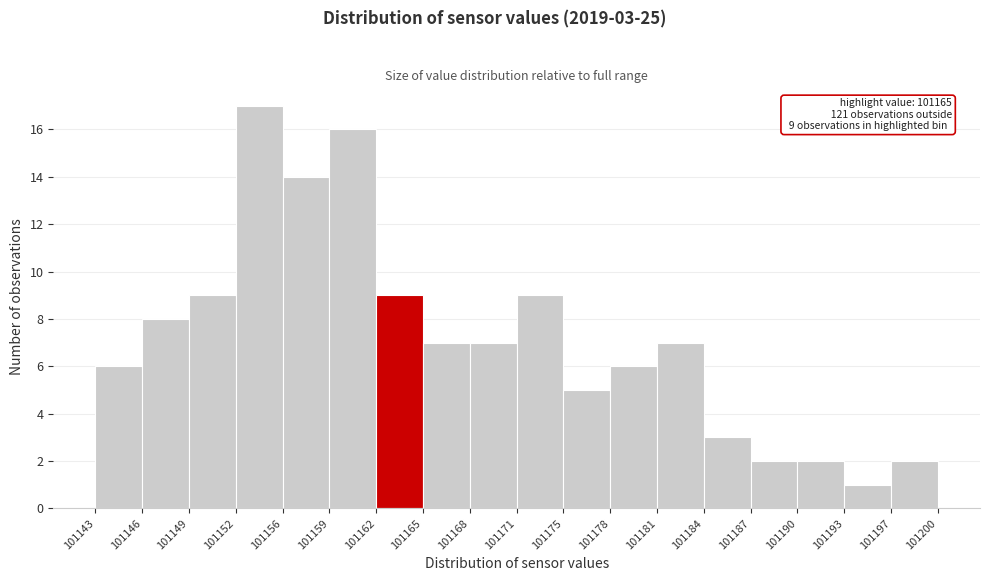

Which range on the x-axis has the tallest bar?

101152 to 101156